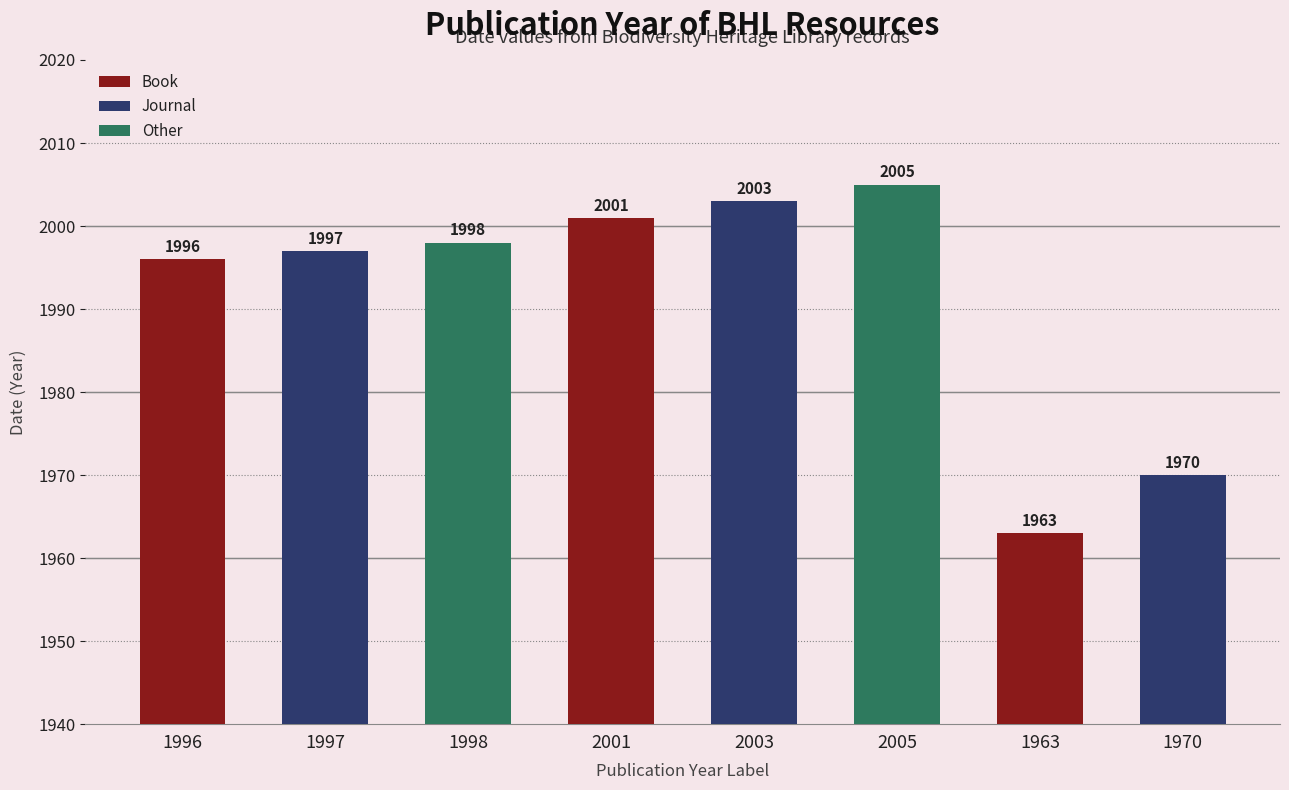

Reading right to left, what are all the values shown in this chart?

1970=1970	1963=1963	2005=2005	2003=2003	2001=2001	1998=1998	1997=1997	1996=1996